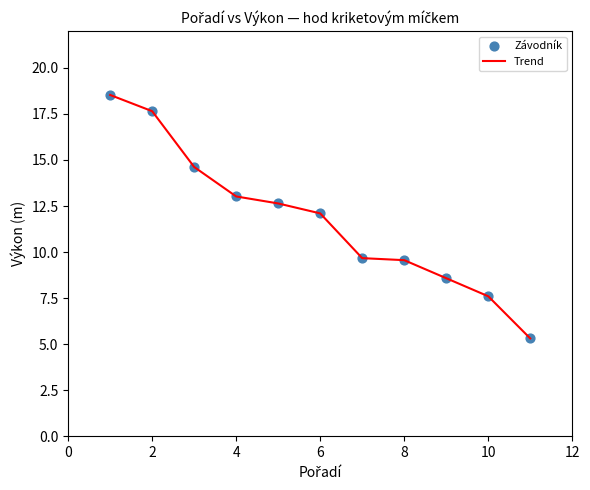

What is the greatest value displayed?

18.5